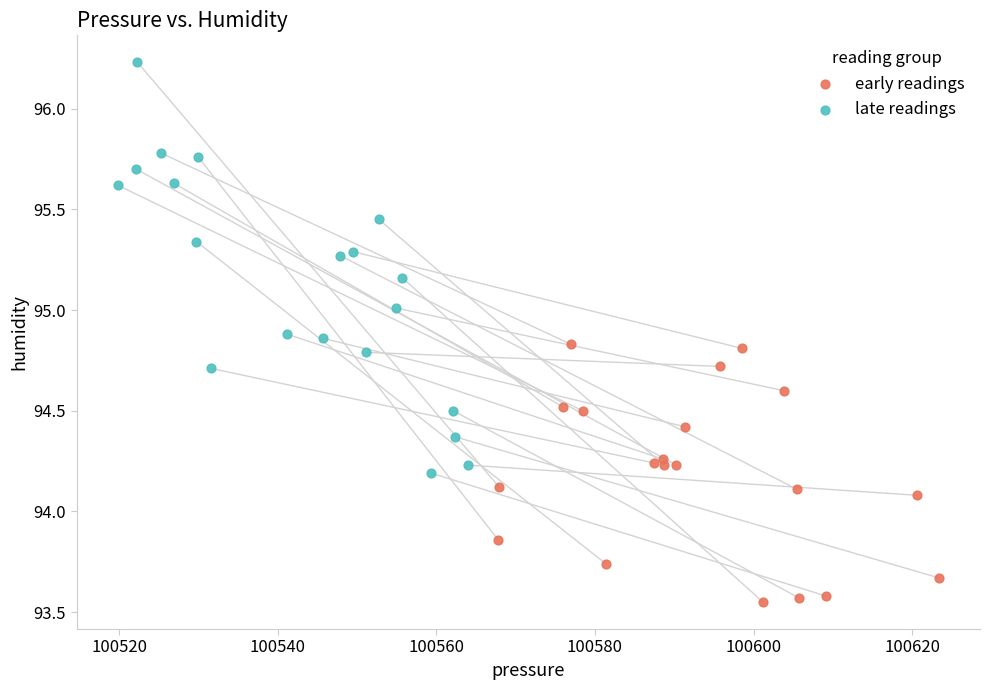

Which series reaches the minimum Y coordinate?

early readings